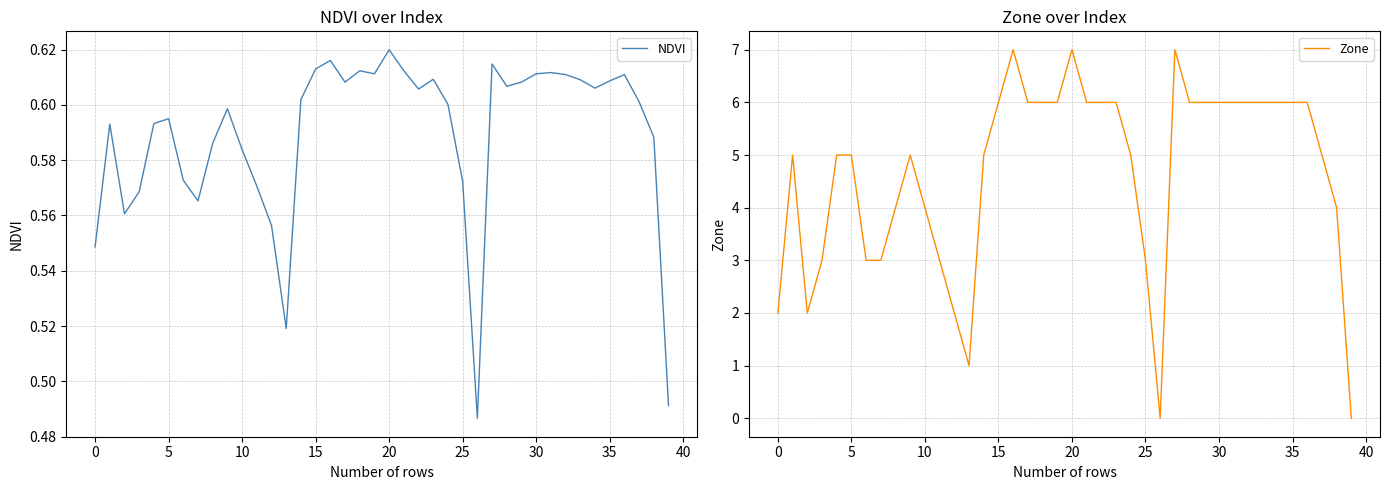

How many distinct data groups are displayed?

2